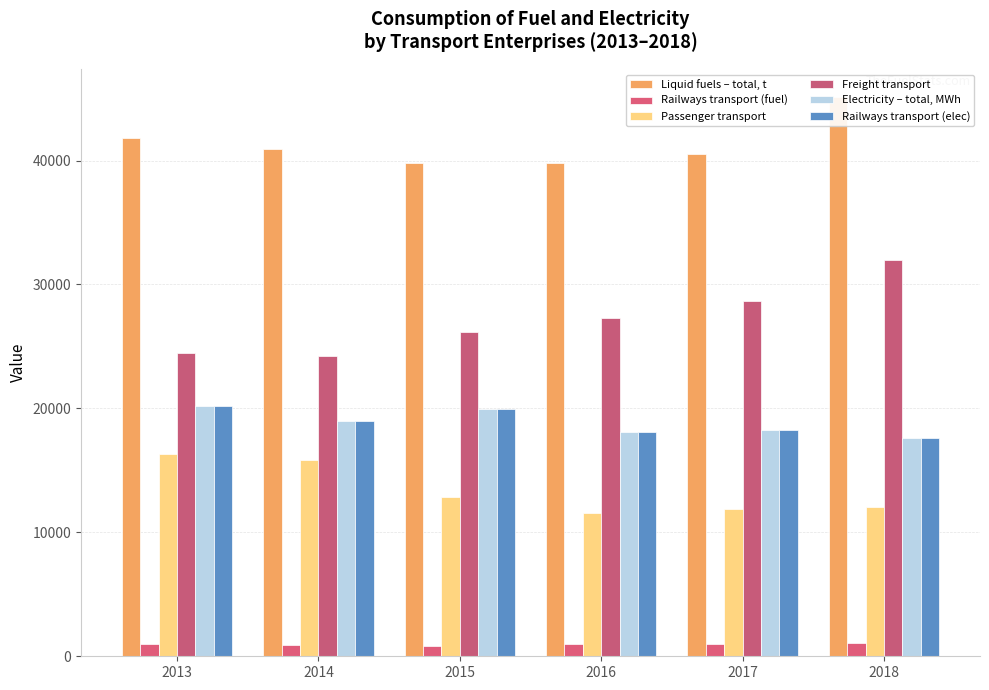

Does the chart contain any negative values?

No